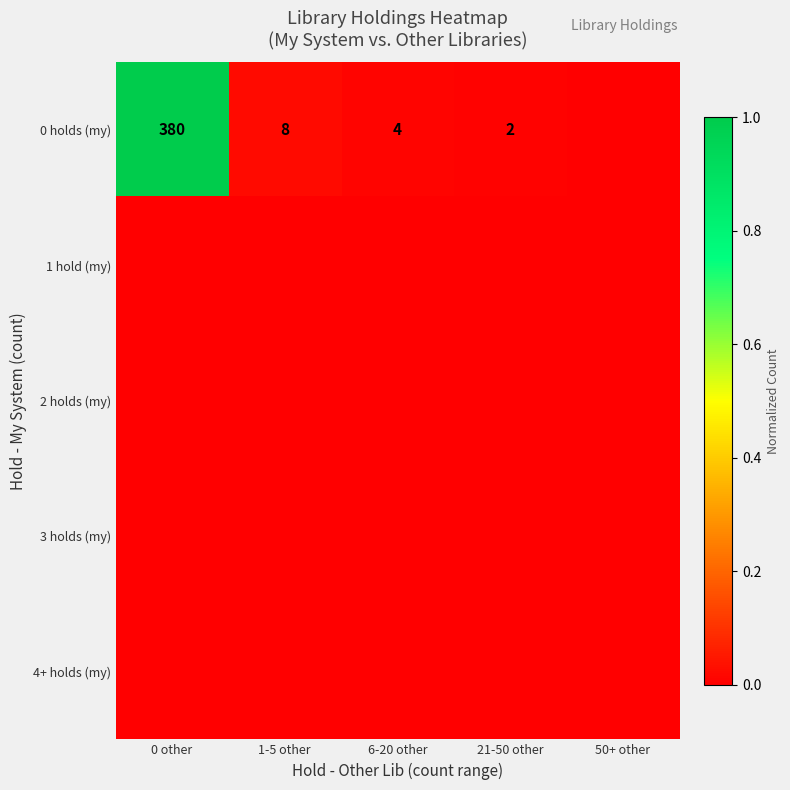

Count the number of categories in the chart.

5